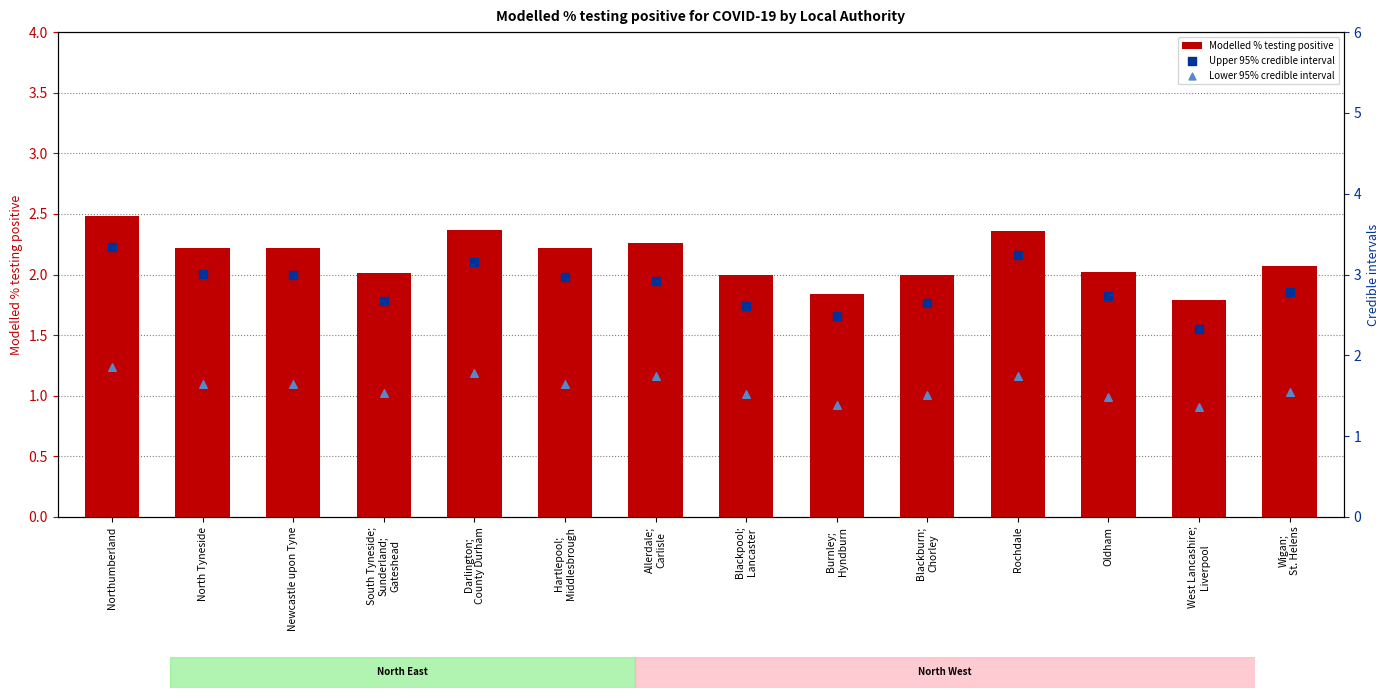

Which series contains the highest Y value?

Upper 95% credible interval